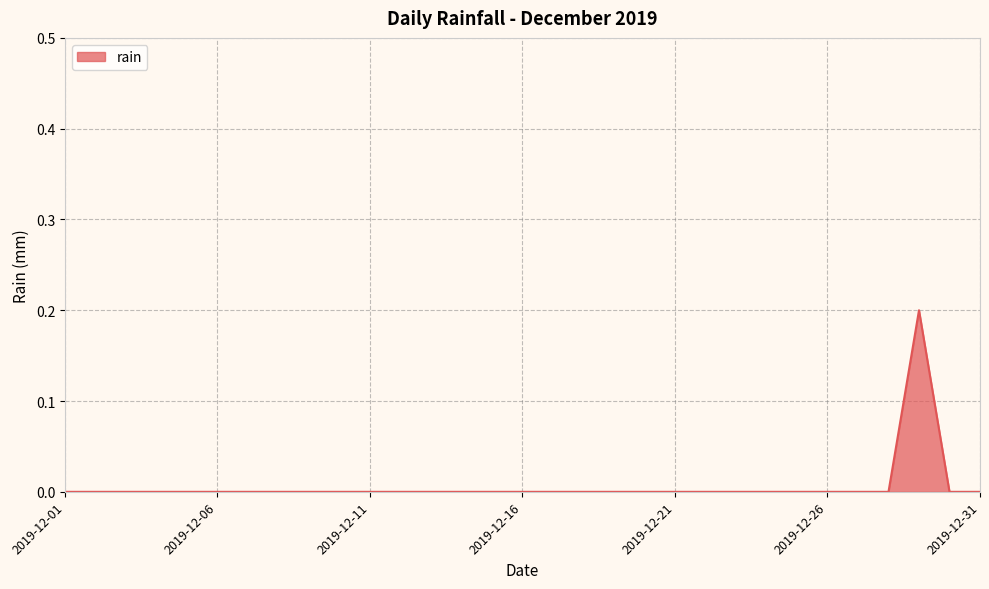

At which category does the chart reach its peak across all series?

2019-12-29